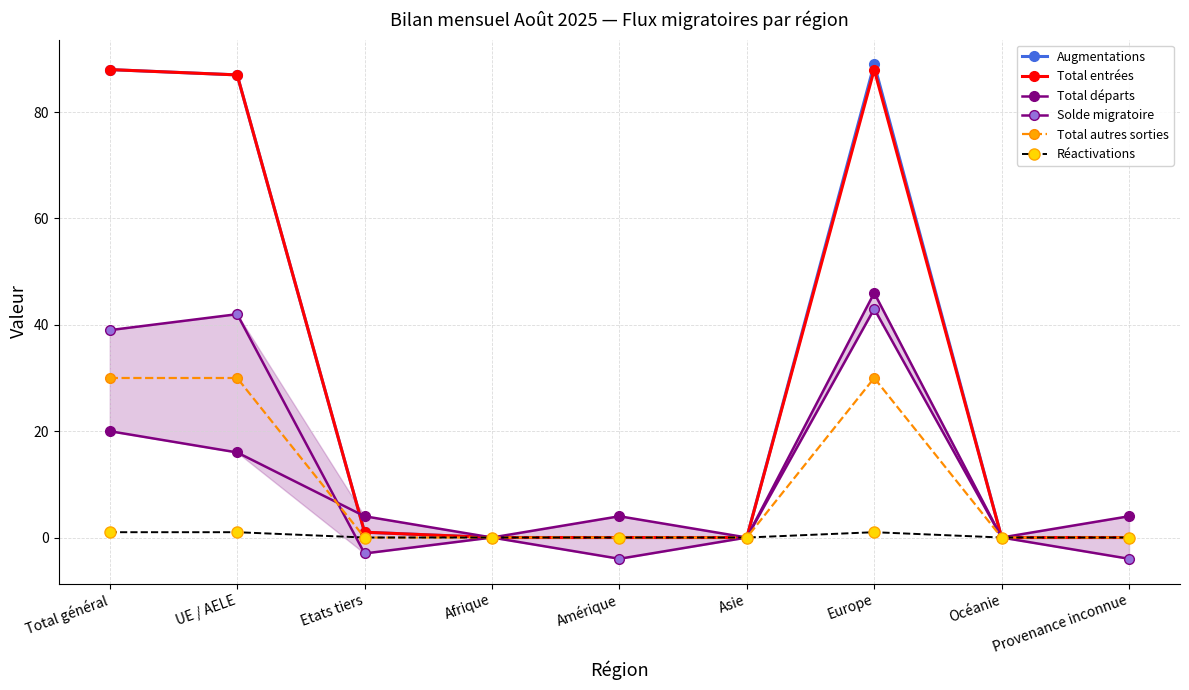

What is the difference between the maximum and minimum values in the Total départs series?

46